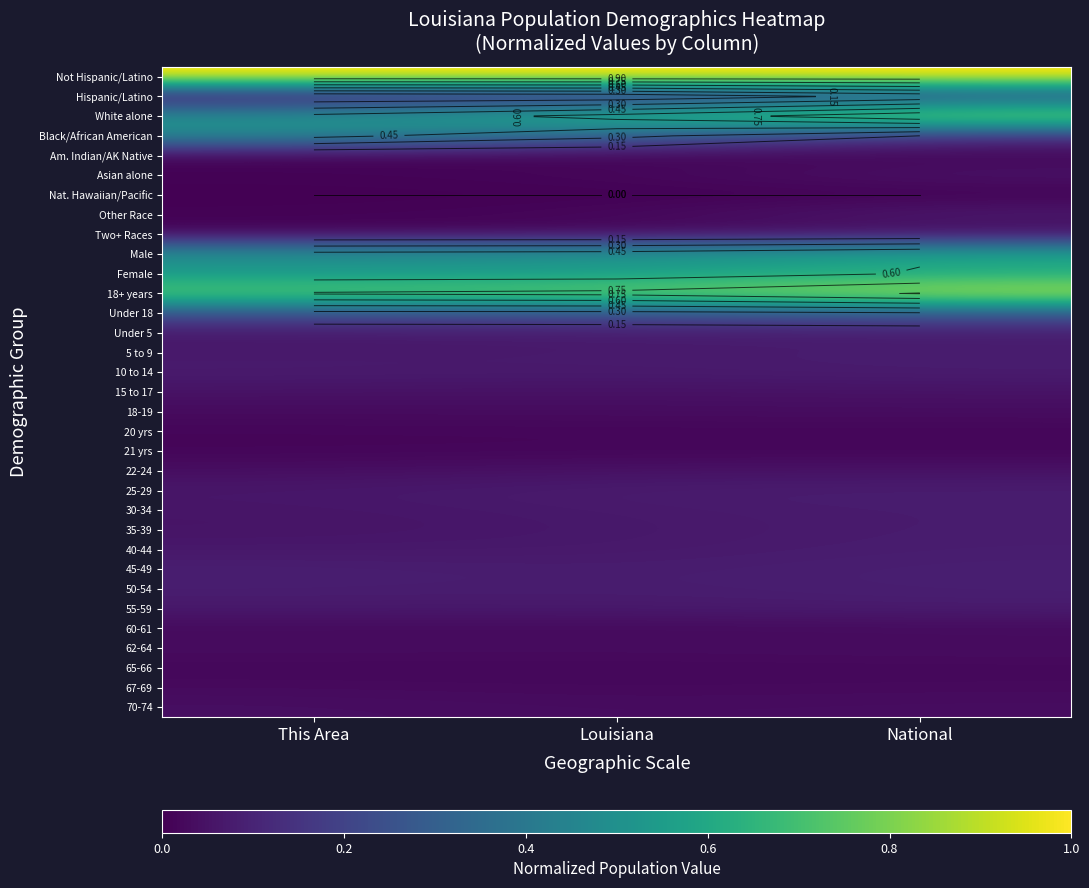

What is the total value across all series at This Area?

5.0